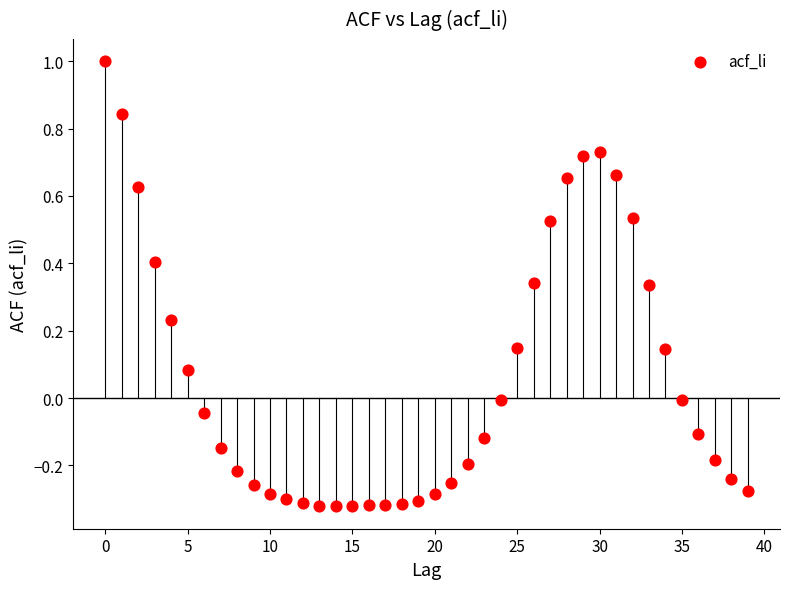

What is the range of Y values (max minus min)?

1.3